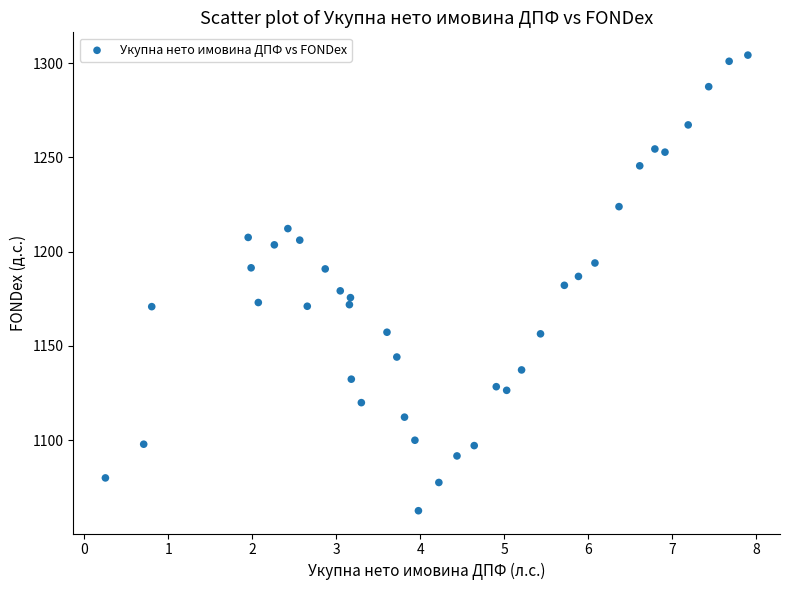

What is the range of Y values (max minus min)?

241.7